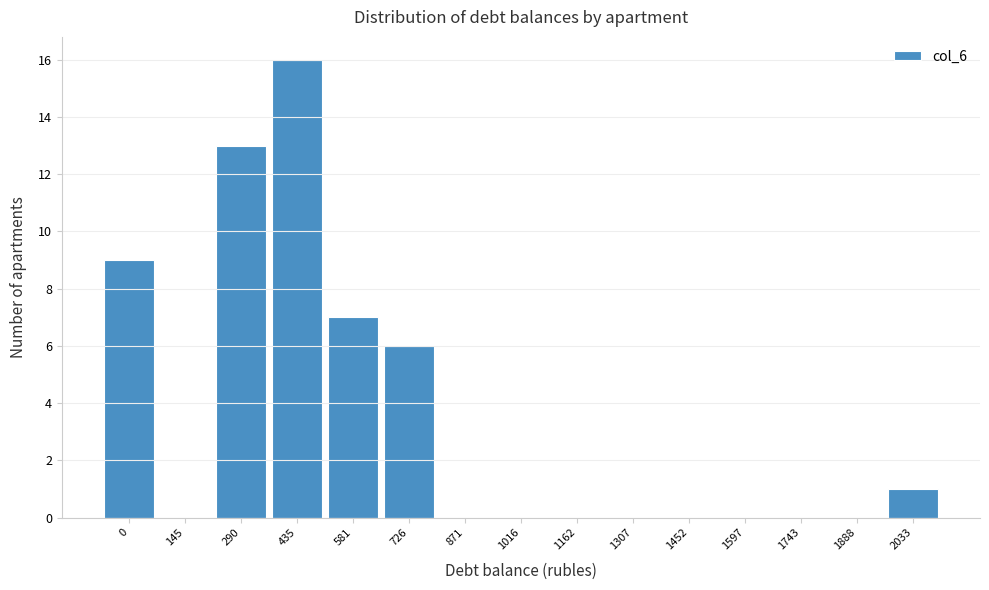

Reading left to right, what are all the values shown in this chart?

0=9	145=0	290=13	435=16	581=7	726=6	871=0	1016=0	1162=0	1307=0	1452=0	1597=0	1743=0	1888=0	2033=1